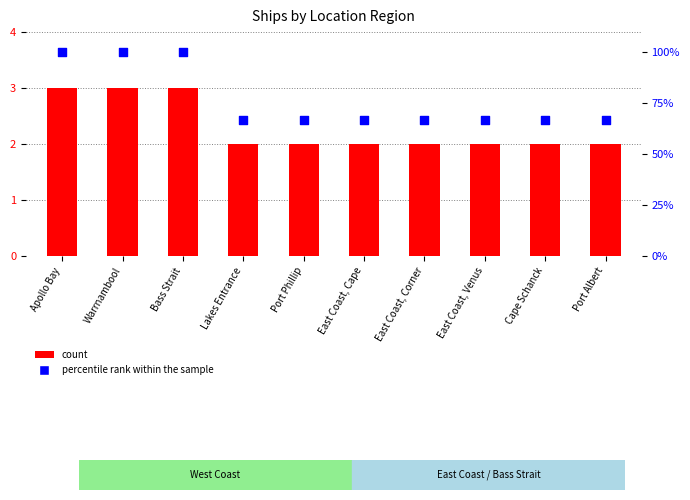

Which series reaches the maximum Y coordinate?

percentile rank within the sample